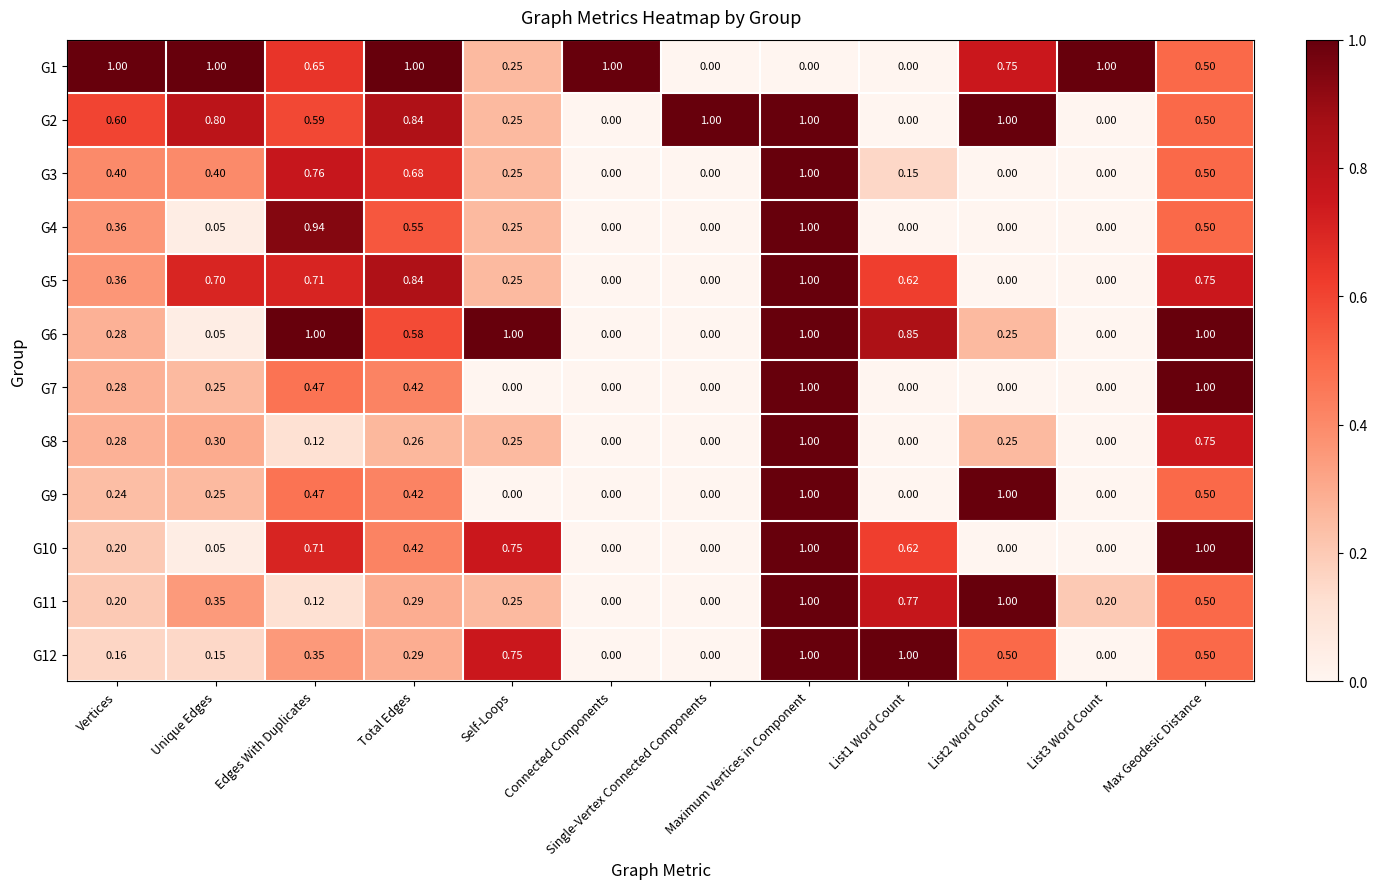

At which category is the sum across all series the highest?

Maximum Vertices in Component